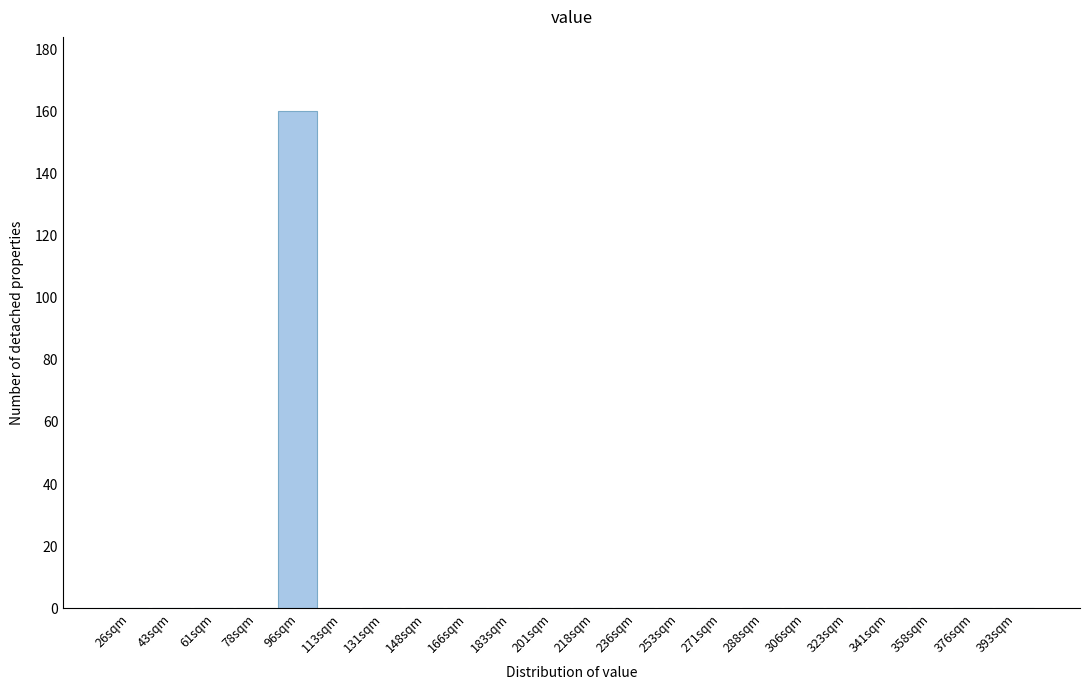

Reading left to right, extract all data points from this chart.

26sqm=0	43sqm=0	61sqm=0	78sqm=0	96sqm=160	113sqm=0	131sqm=0	148sqm=0	166sqm=0	183sqm=0	201sqm=0	218sqm=0	236sqm=0	253sqm=0	271sqm=0	288sqm=0	306sqm=0	323sqm=0	341sqm=0	358sqm=0	376sqm=0	393sqm=0